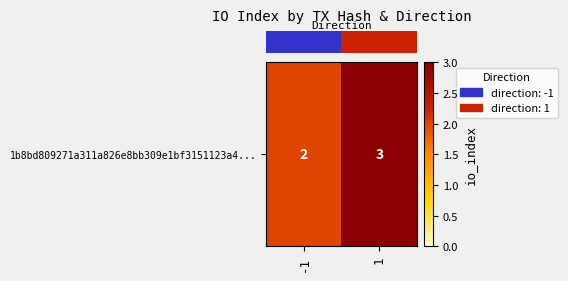

What is the maximum value shown in the chart?

3